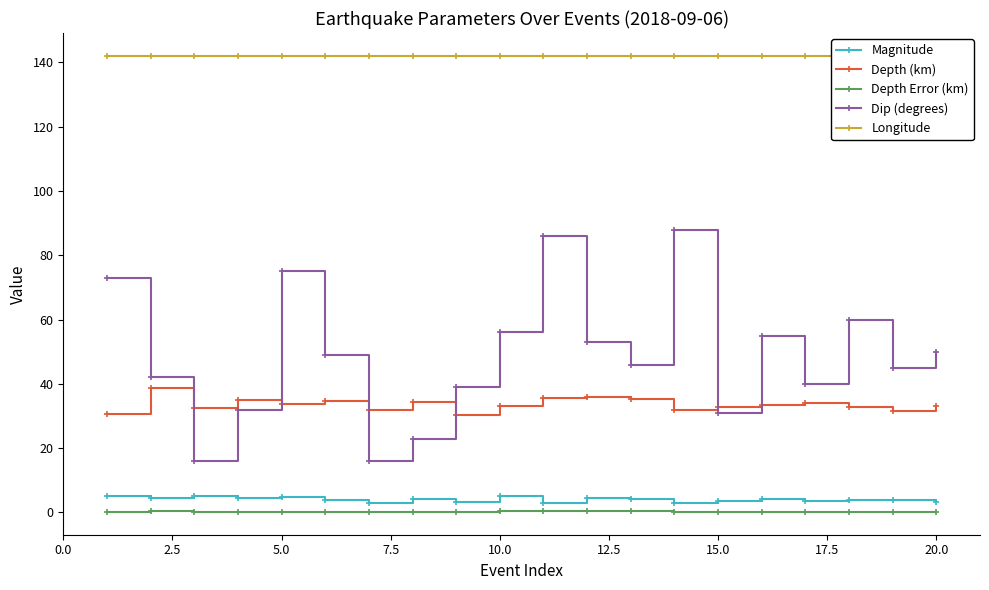

True or false: Dip (degrees) and Depth Error (km) cross at least once.

False